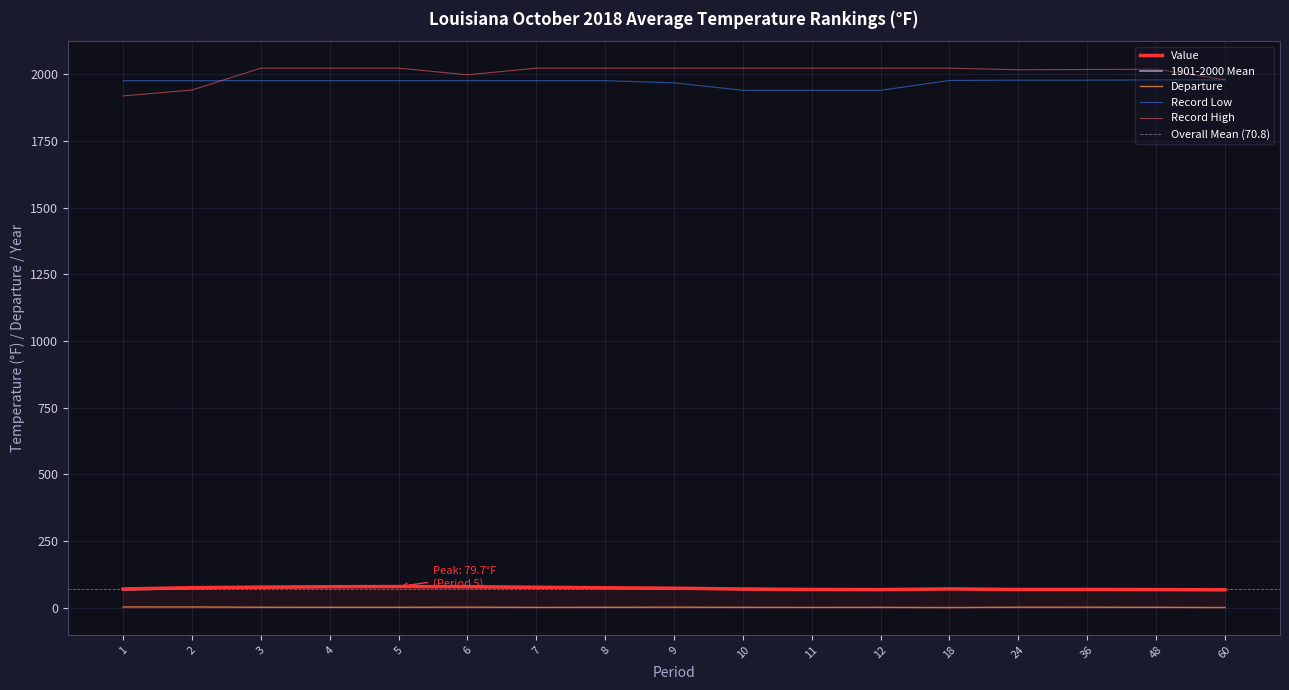

What is the value of the Record Low point at the 11th from the left?

1940.0